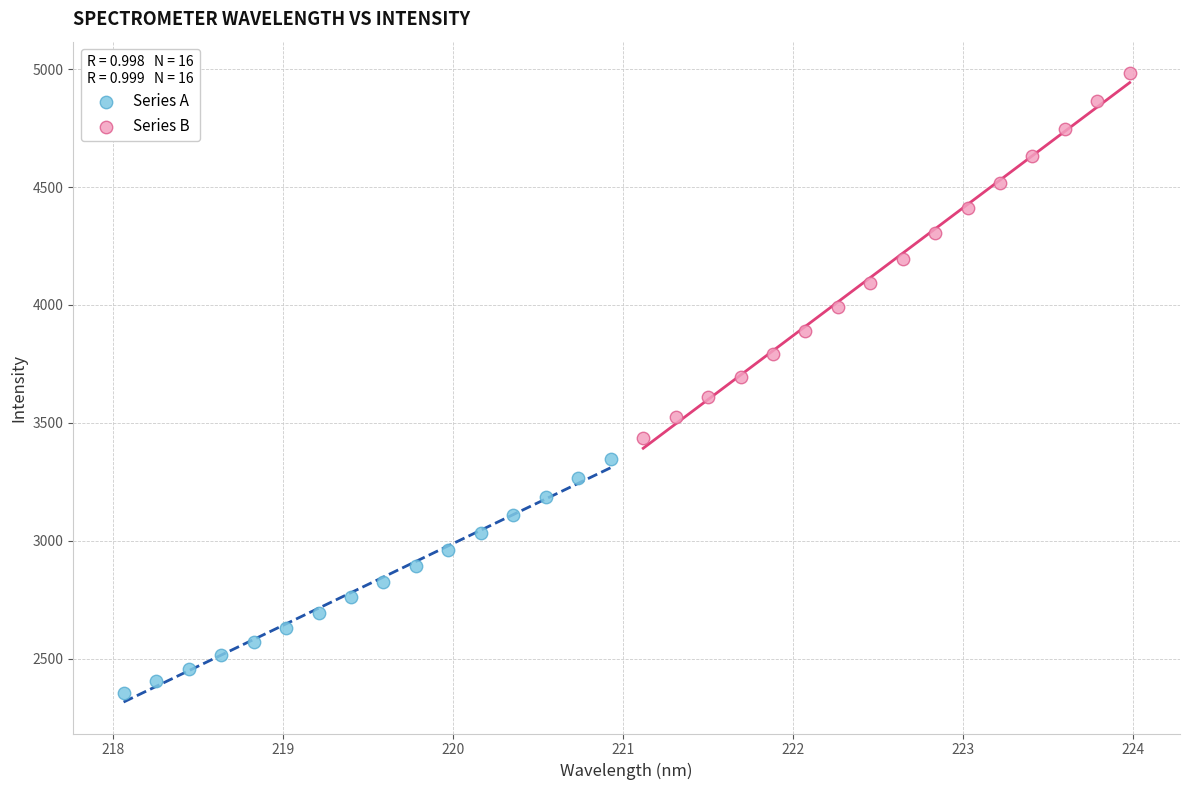

What are all the series names shown in the legend?

Series A, Series B